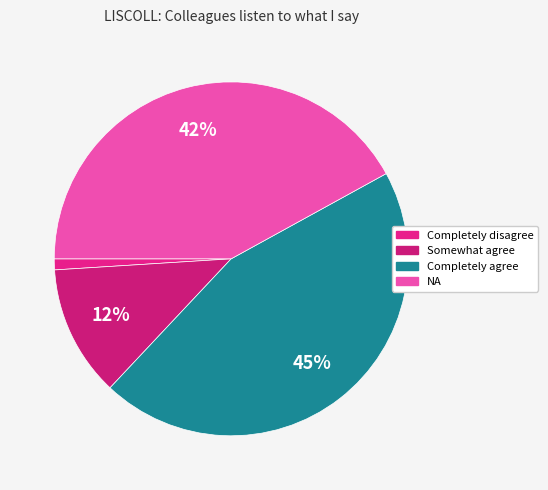

To the nearest percent, what portion does NA represent?

42%